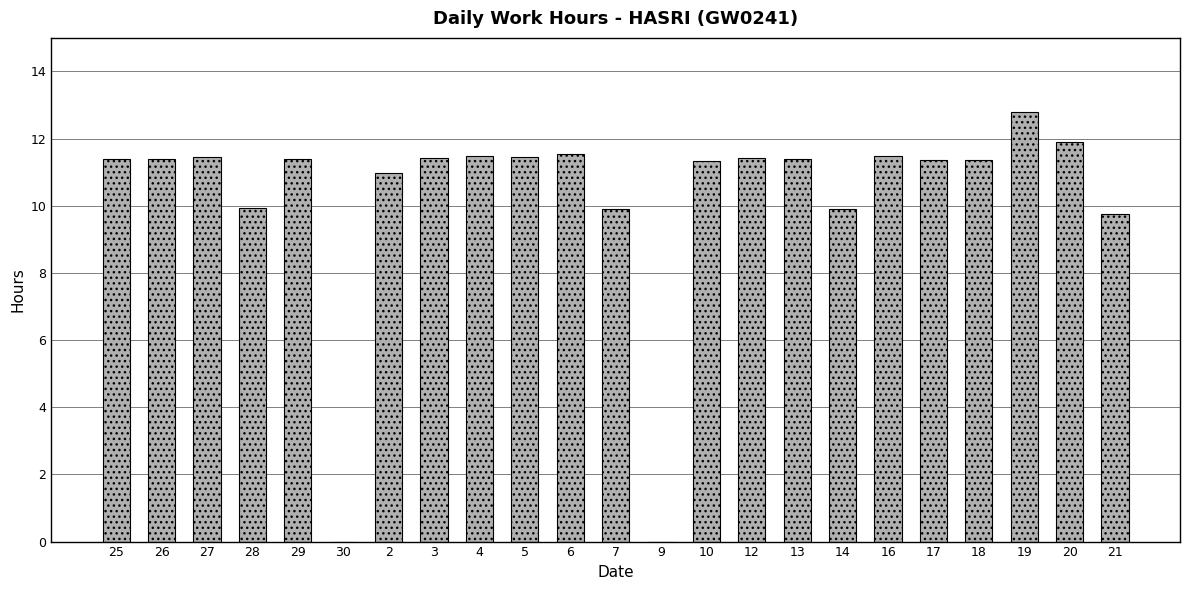

What is the change in value from 26 to 9?

-11.4